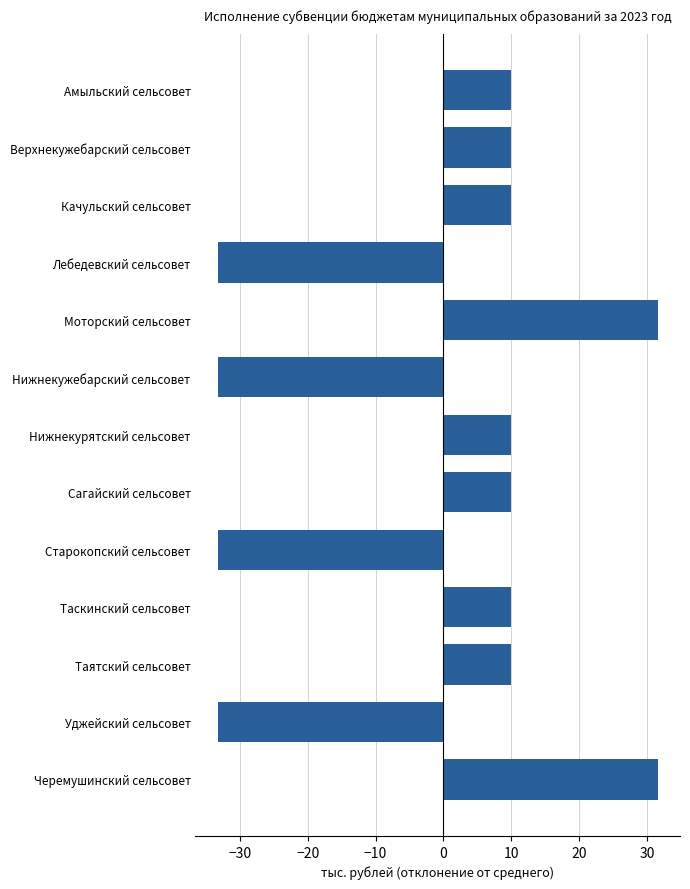

What is the greatest value displayed?

31.6